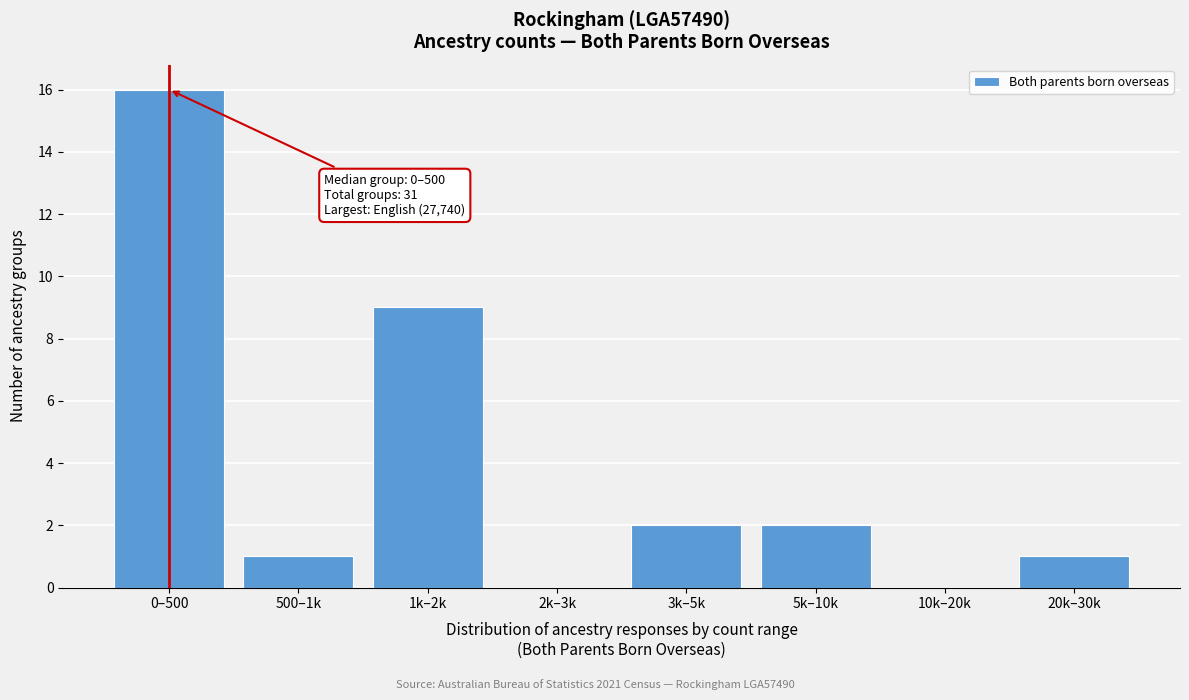

Reading left to right, what are all the values shown in this chart?

0–500=16	500–1k=1	1k–2k=9	2k–3k=0	3k–5k=2	5k–10k=2	10k–20k=0	20k–30k=1